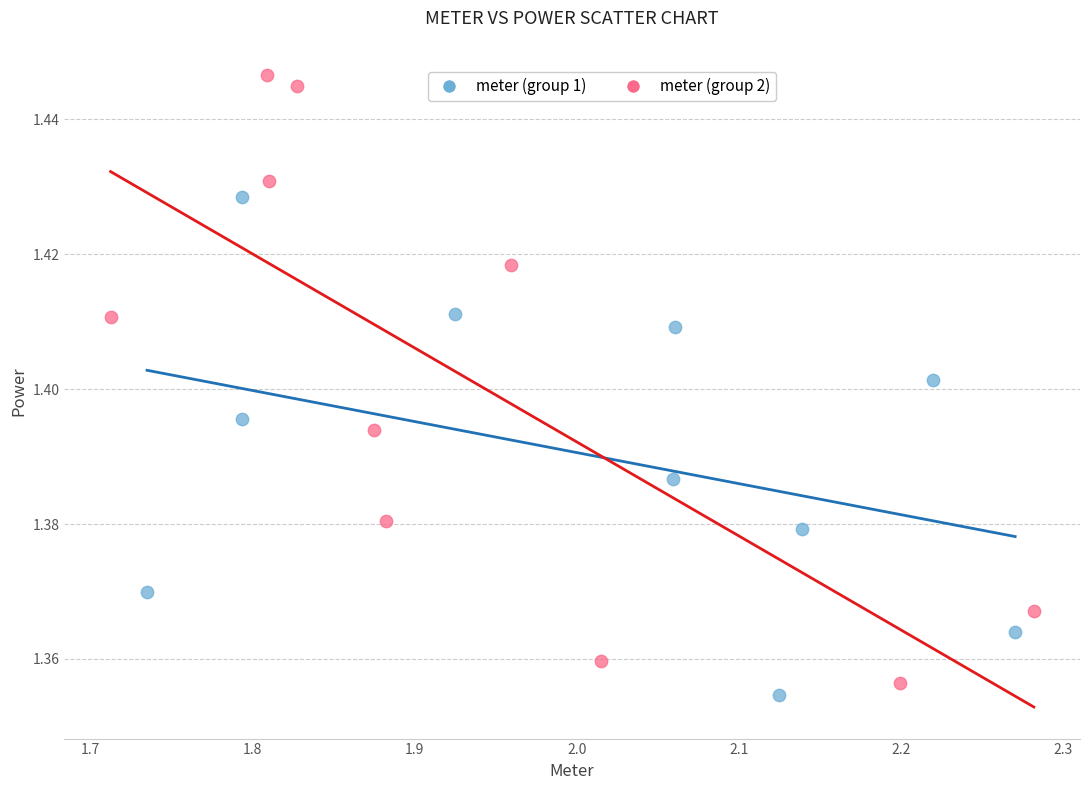

Which series reaches the minimum Y coordinate?

meter (group 1)